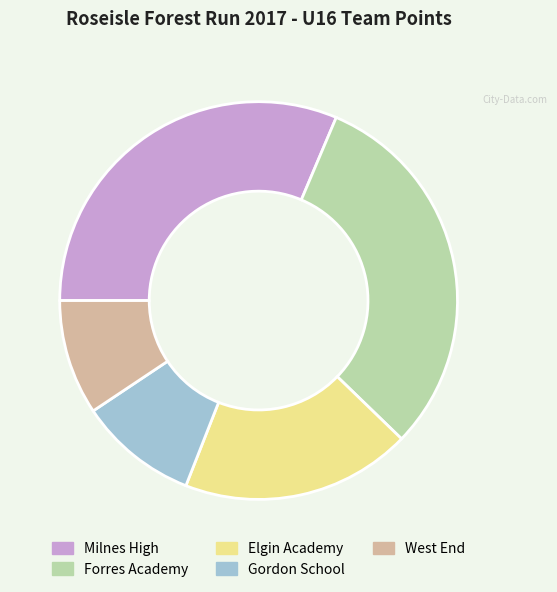

Does Forres Academy account for over 50% of the chart?

No